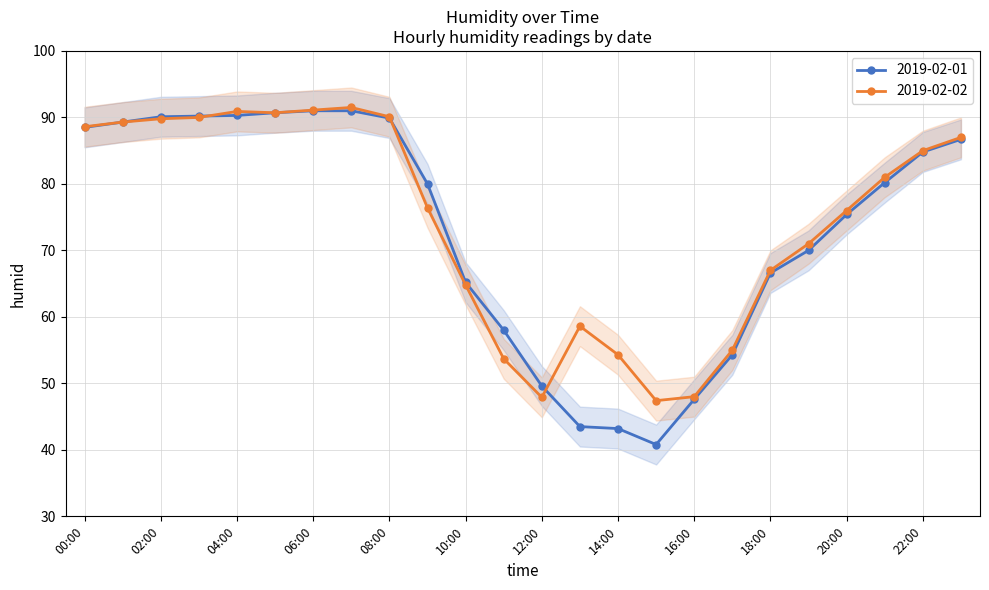

What is the label of the 18th point from the right?

06:00